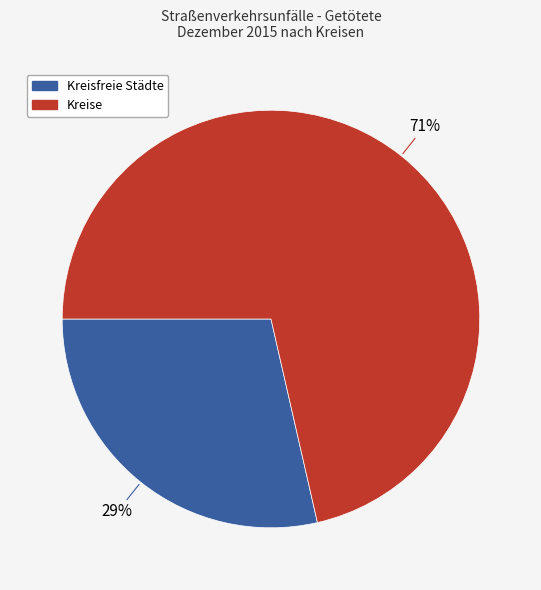

Between Kreisfreie Städte and Kreise, which is larger?

Kreise